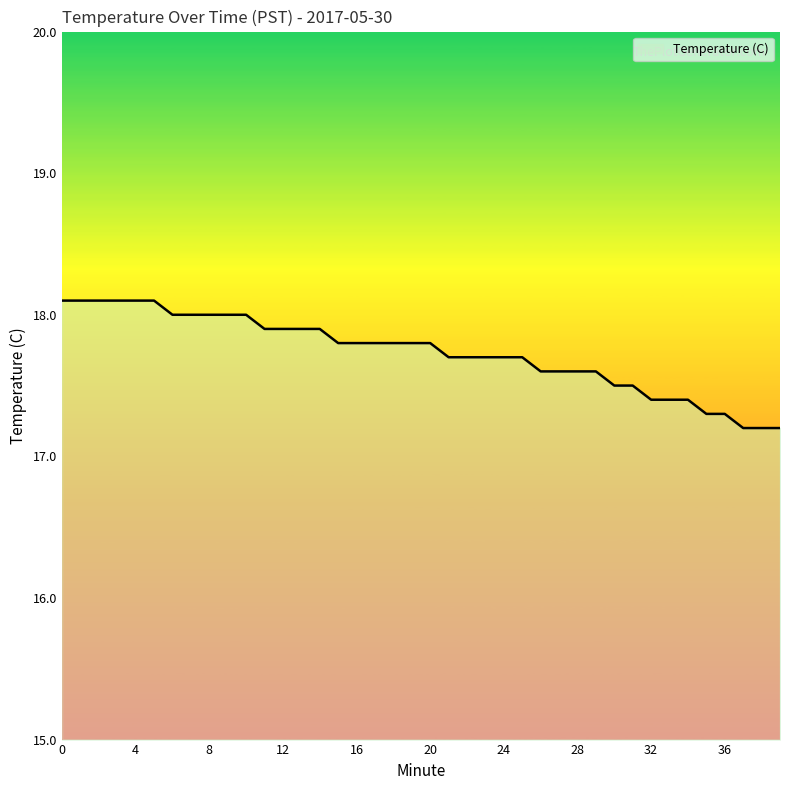

Reading left to right, transcribe all the data shown in this chart.

18.1	18.1	18.1	18.1	18.1	18.1	18.0	18.0	18.0	18.0	18.0	17.9	17.9	17.9	17.9	17.8	17.8	17.8	17.8	17.8	17.8	17.7	17.7	17.7	17.7	17.7	17.6	17.6	17.6	17.6	17.5	17.5	17.4	17.4	17.4	17.3	17.3	17.2	17.2	17.2